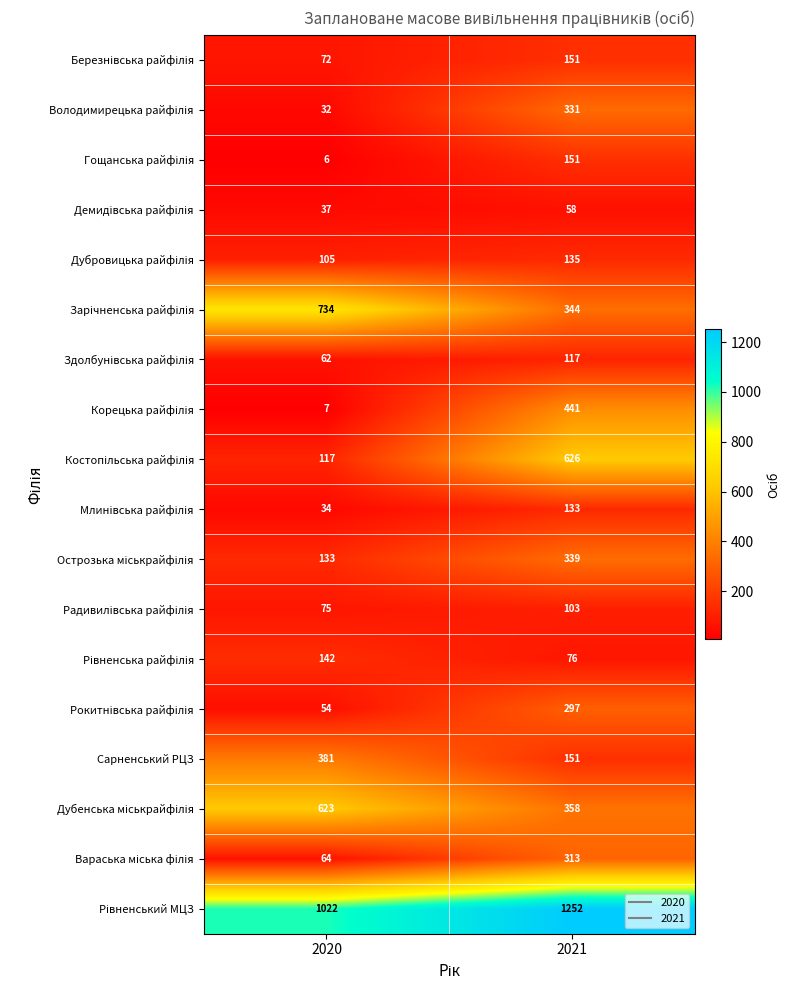

What is the difference between the Сарненський РЦЗ values at 2020 and 2021?

230